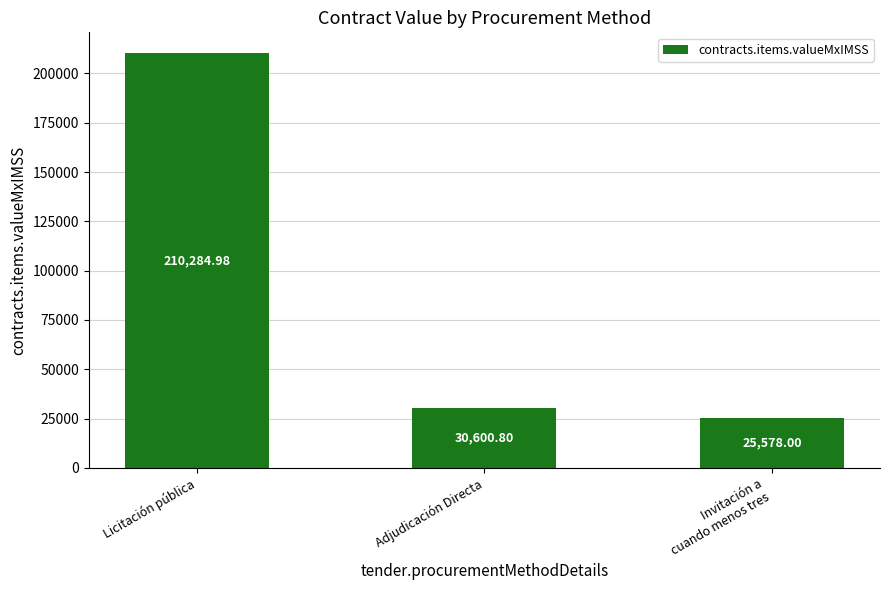

Between Licitación pública and Invitación a
cuando menos tres, which is larger?

Licitación pública